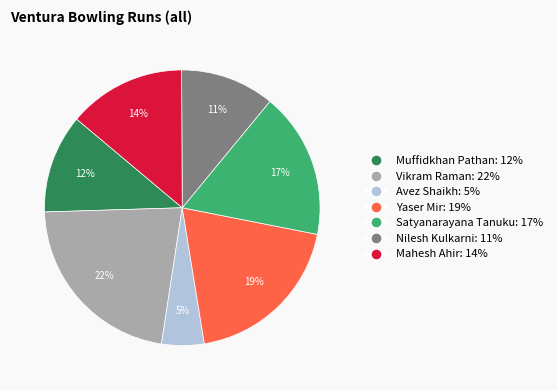

How many slices are in this pie chart?

7